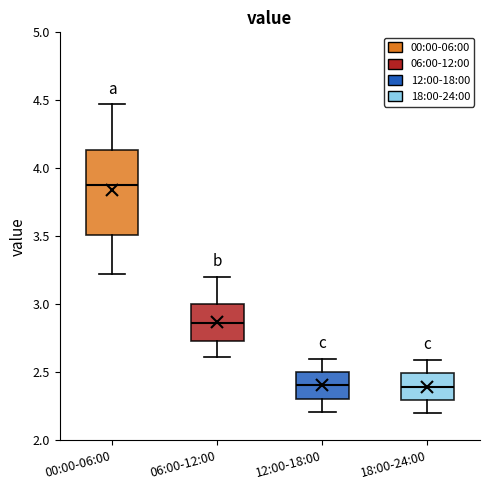

Reading left to right, read every box against the y-axis: the position of its median line, the range the box covers, and the ends of its whiskers. The values are not printed on the chart, so give them approximately, as read against the axis.

00:00-06:00: median 3.90, box 3.50 to 4.15, whiskers 3.20 to 4.45
06:00-12:00: median 2.85, box 2.75 to 3.00, whiskers 2.60 to 3.20
12:00-18:00: median 2.40, box 2.30 to 2.50, whiskers 2.20 to 2.60
18:00-24:00: median 2.40, box 2.30 to 2.50, whiskers 2.20 to 2.60